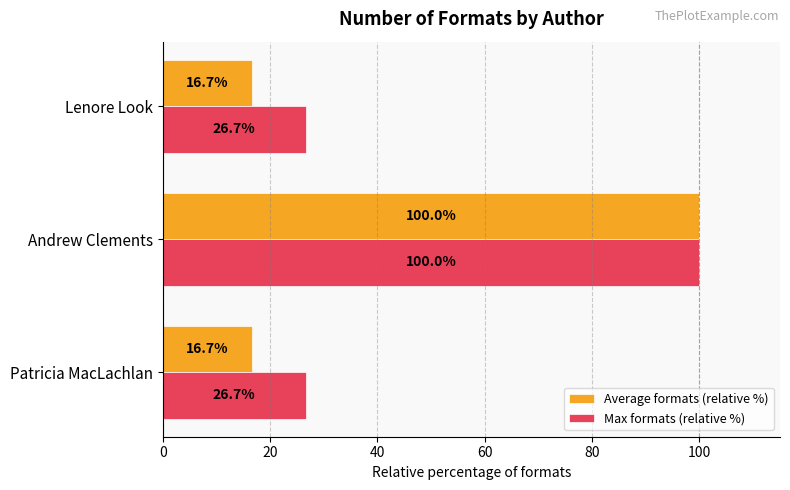

Which series has the largest total across all categories?

Max formats (relative %)